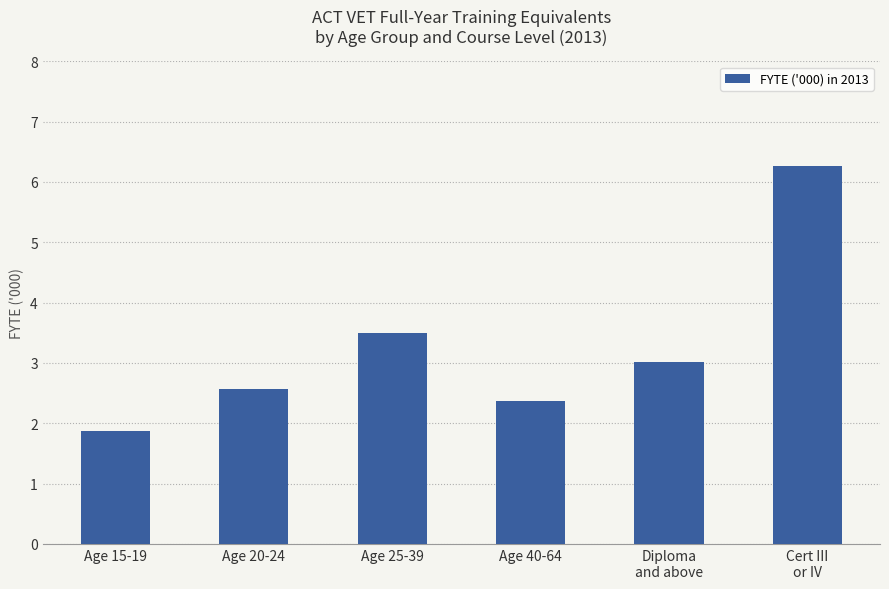

What is the difference between the values at Age 40-64 and Diploma
and above?

0.6